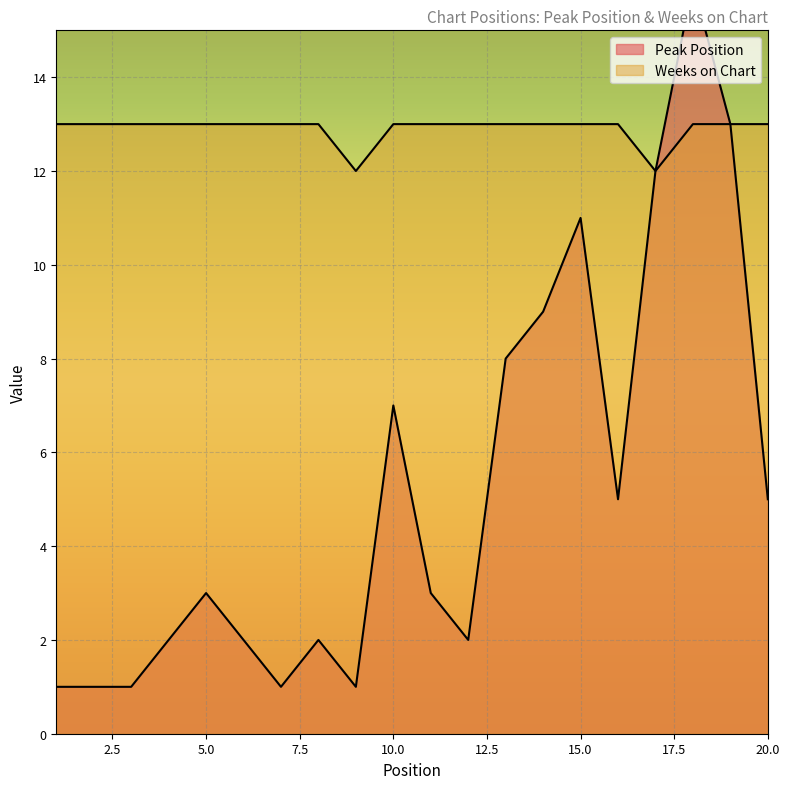

What is the difference between the maximum and minimum values in the Weeks on Chart series?

1